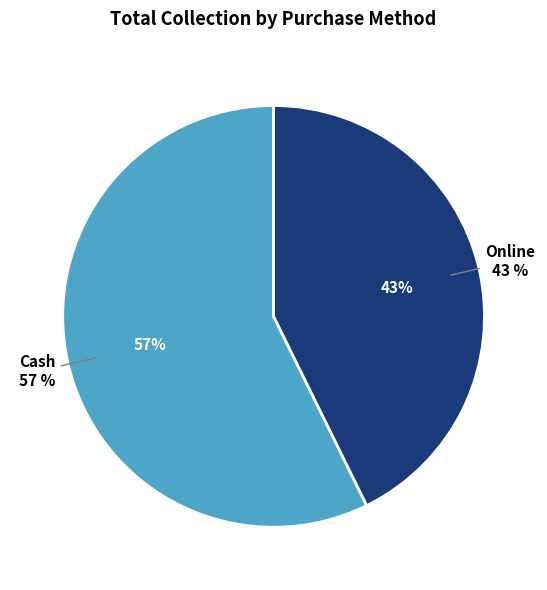

How many segments does this pie chart have?

2